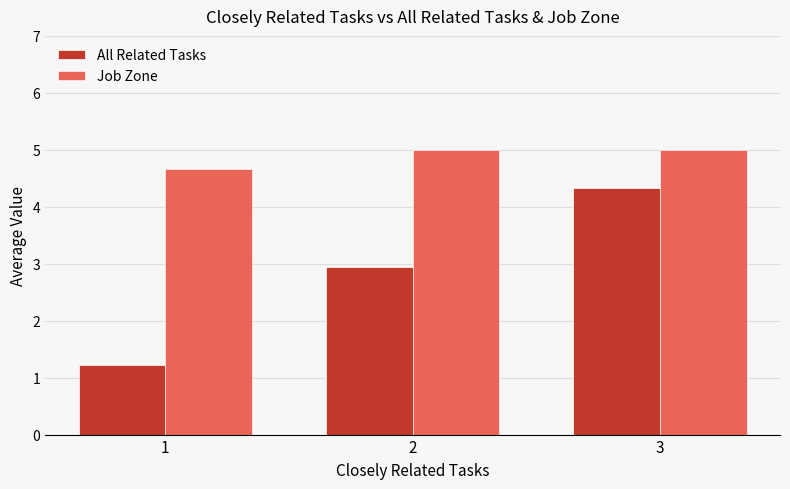

Are the bars grouped side by side (vs. stacked)?

Yes